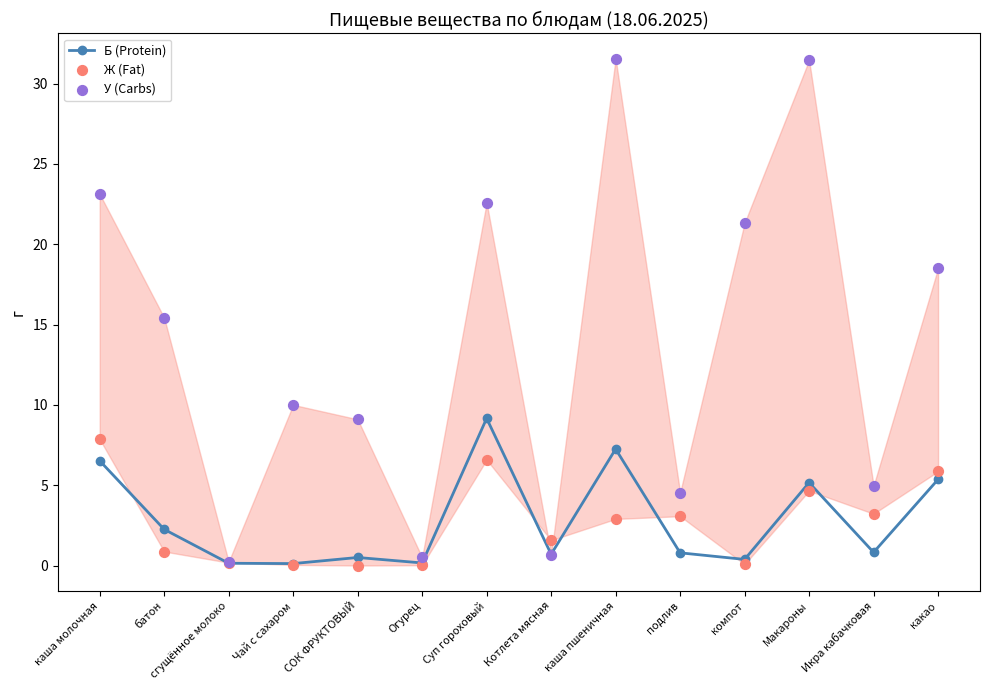

What is the total value across all series at Икра кабачковая?

9.0